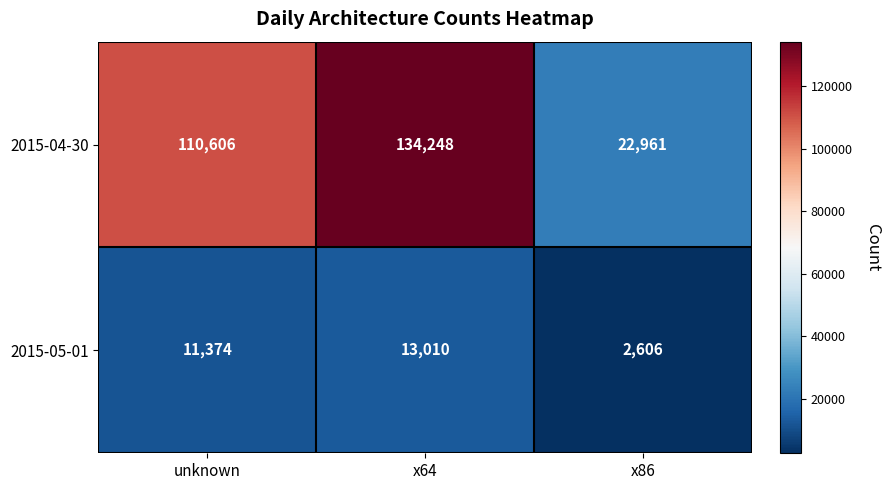

Which category has the lowest value across all series?

x86